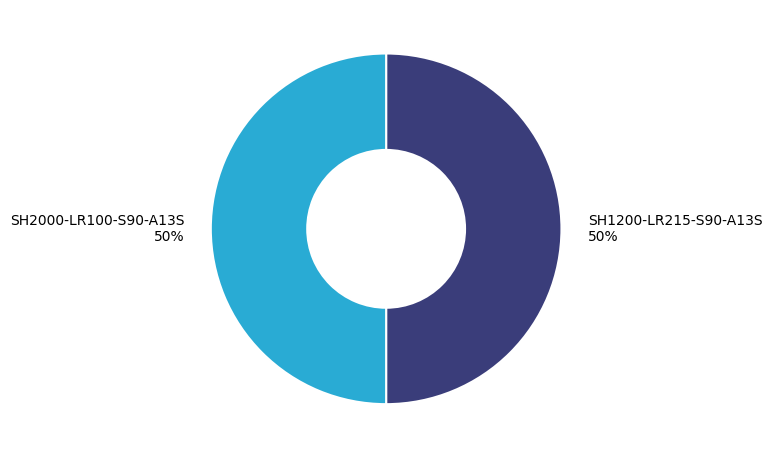

To the nearest percent, what is the average slice percentage?

50%